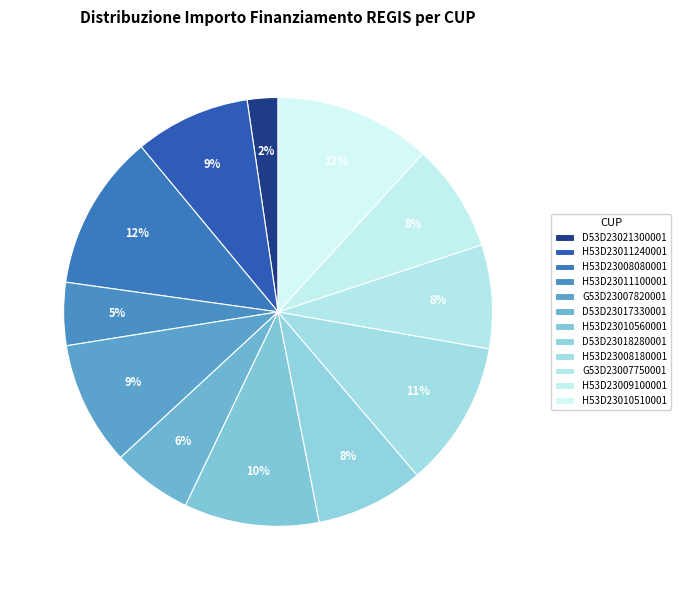

Rank the categories by value from highest to lowest.

H53D23010510001, H53D23008080001, H53D23008180001, H53D23010560001, G53D23007820001, H53D23011240001, H53D23009100001, D53D23018280001, G53D23007750001, D53D23017330001, H53D23011100001, D53D23021300001